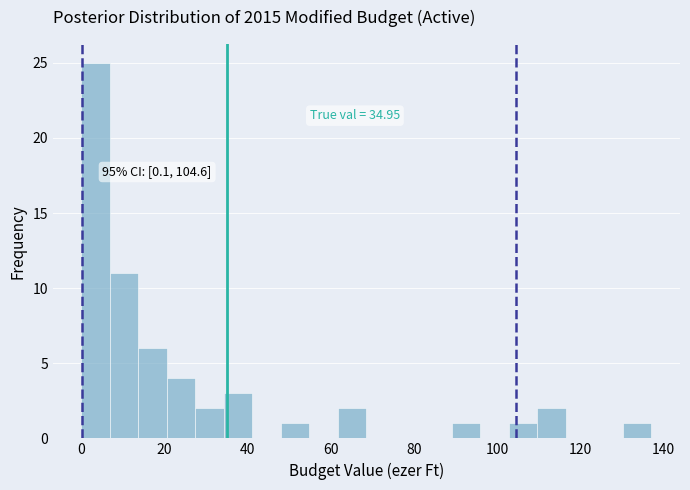

Around what value on the x-axis is the tallest bar? Give the approximate position of its centre, as read against the axis.

4